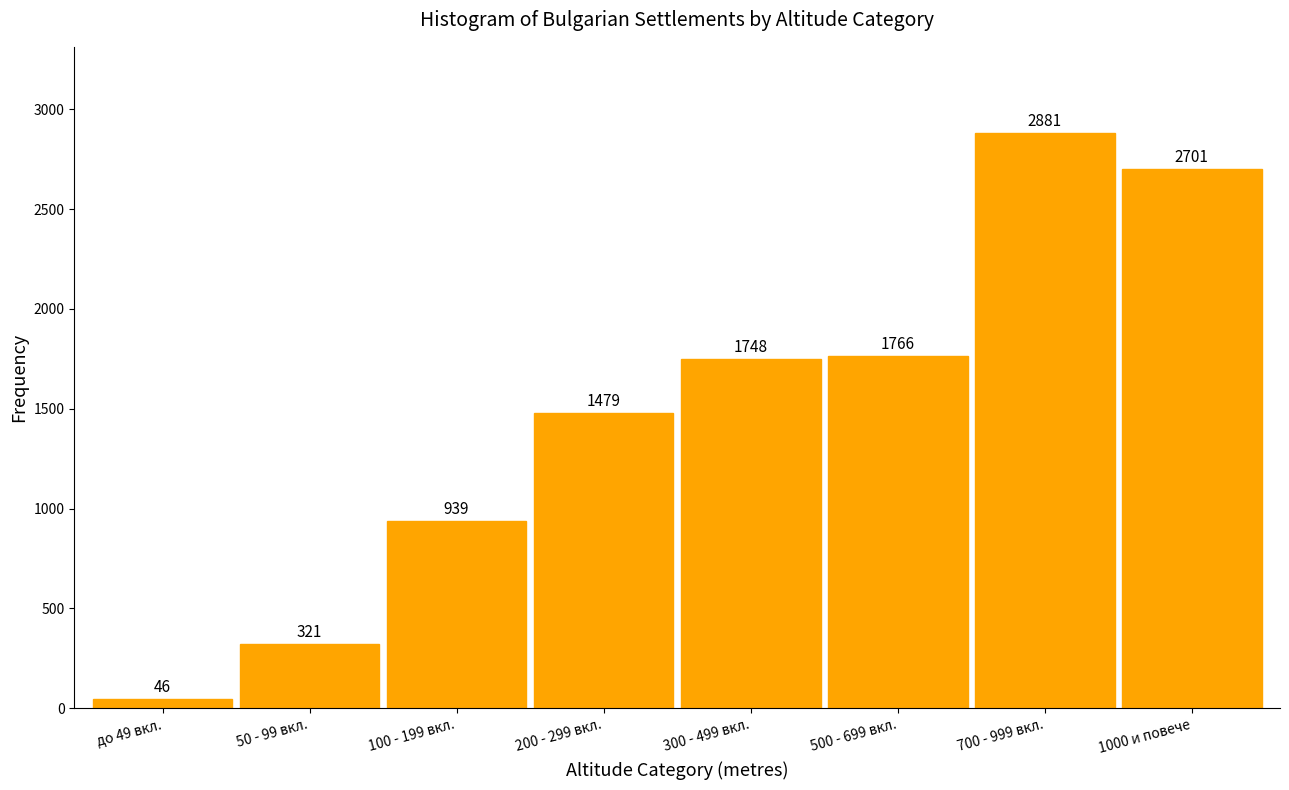

Reading left to right, what are all the values shown in this chart?

до 49 вкл.=46	50 - 99 вкл.=321	100 - 199 вкл.=939	200 - 299 вкл.=1479	300 - 499 вкл.=1748	500 - 699 вкл.=1766	700 - 999 вкл.=2881	1000 и повече=2701